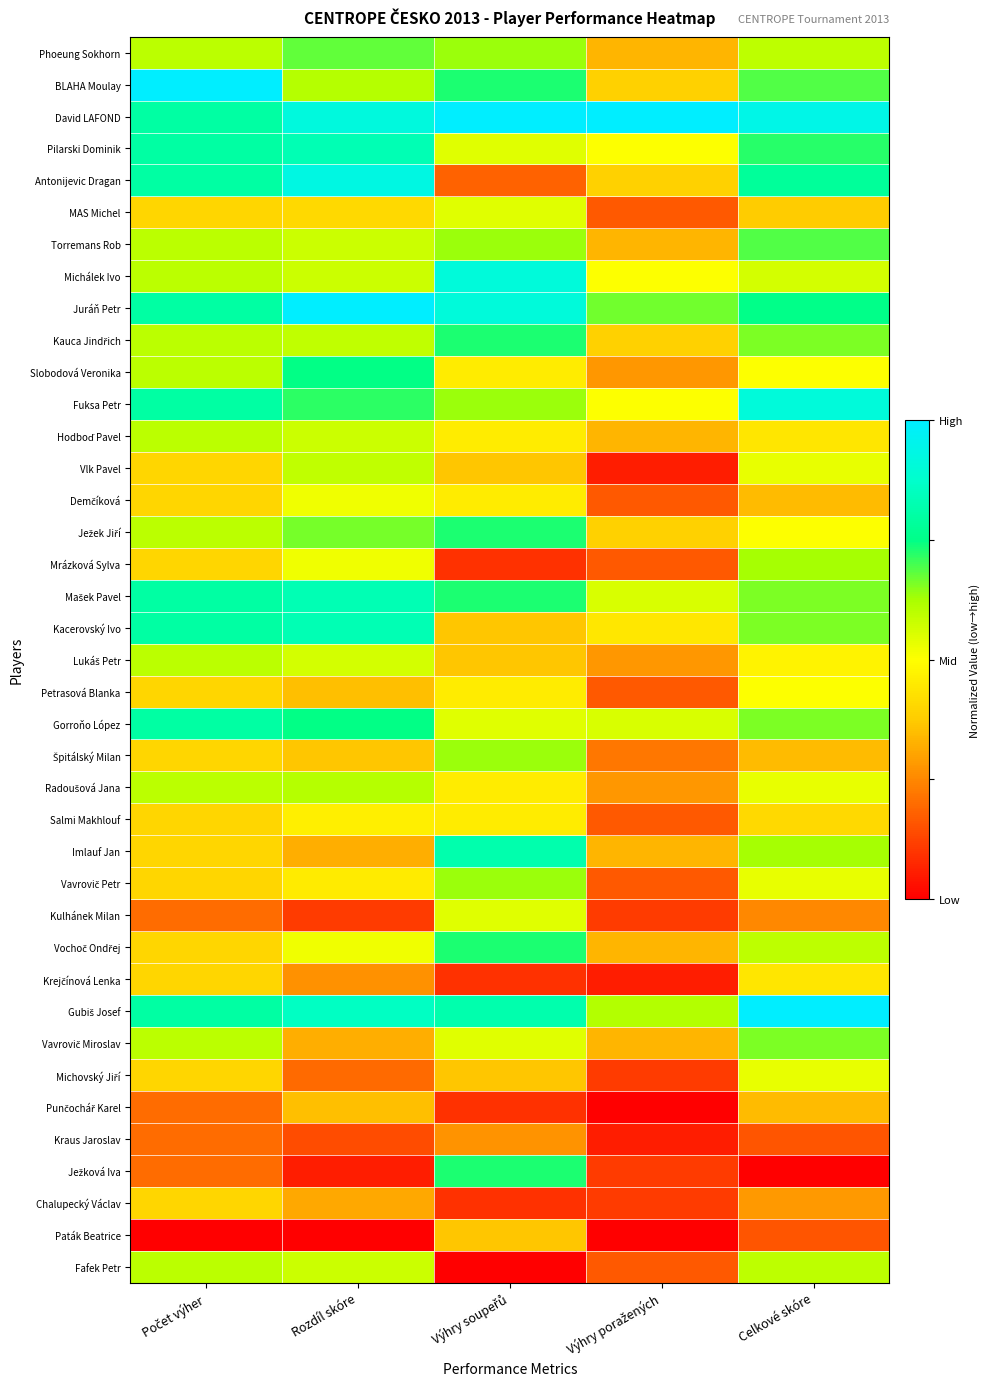

Count the number of categories in the chart.

5